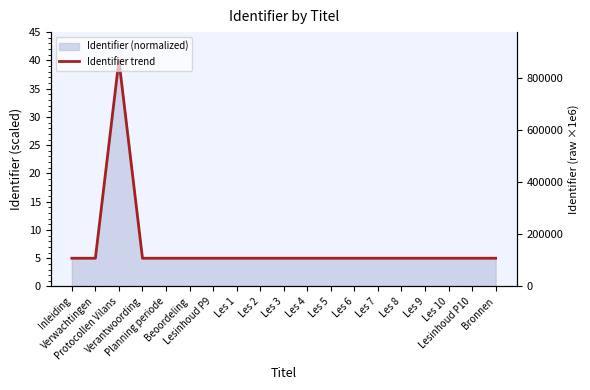

How many interior local peaks (higher than both neighbors) does the data have?

1